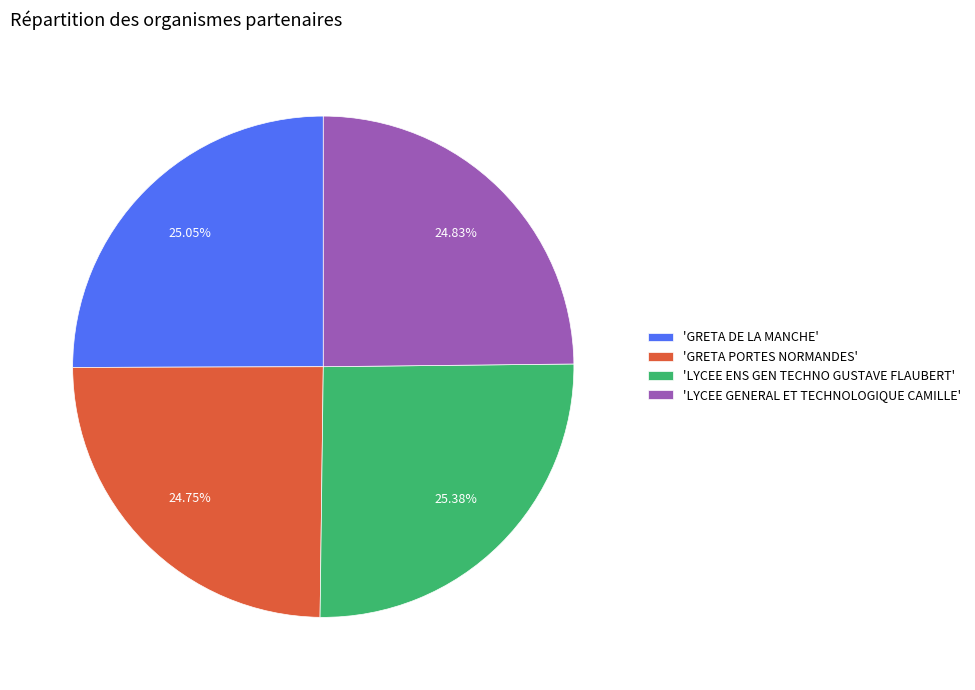

Is there any slice that represents more than half of the pie?

No